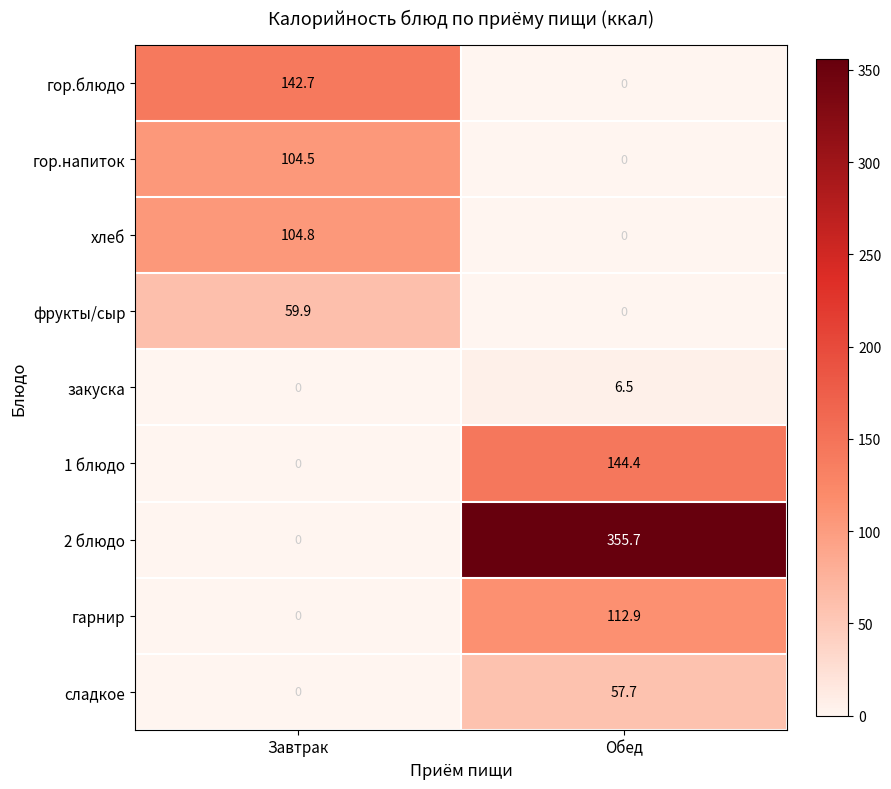

Reading left to right, list all the values displayed in this chart.

гор.блюдо: 142.7	0.0
гор.напиток: 104.5	0.0
хлеб: 104.8	0.0
фрукты/сыр: 59.9	0.0
закуска: 0.0	6.5
1 блюдо: 0.0	144.4
2 блюдо: 0.0	355.7
гарнир: 0.0	112.9
сладкое: 0.0	57.7